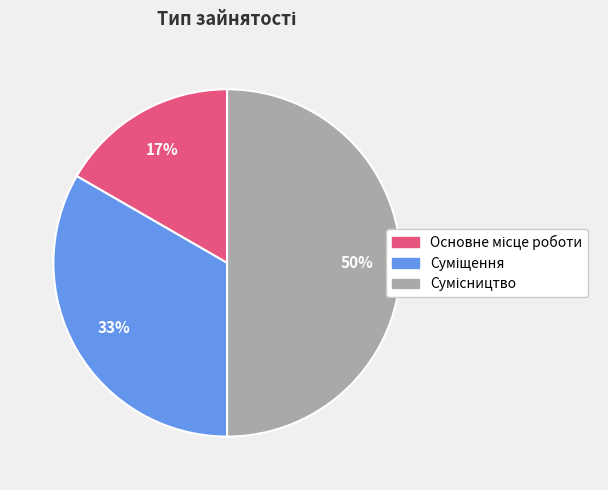

To the nearest percent, what is the difference between the largest and smallest slice percentages?

33%